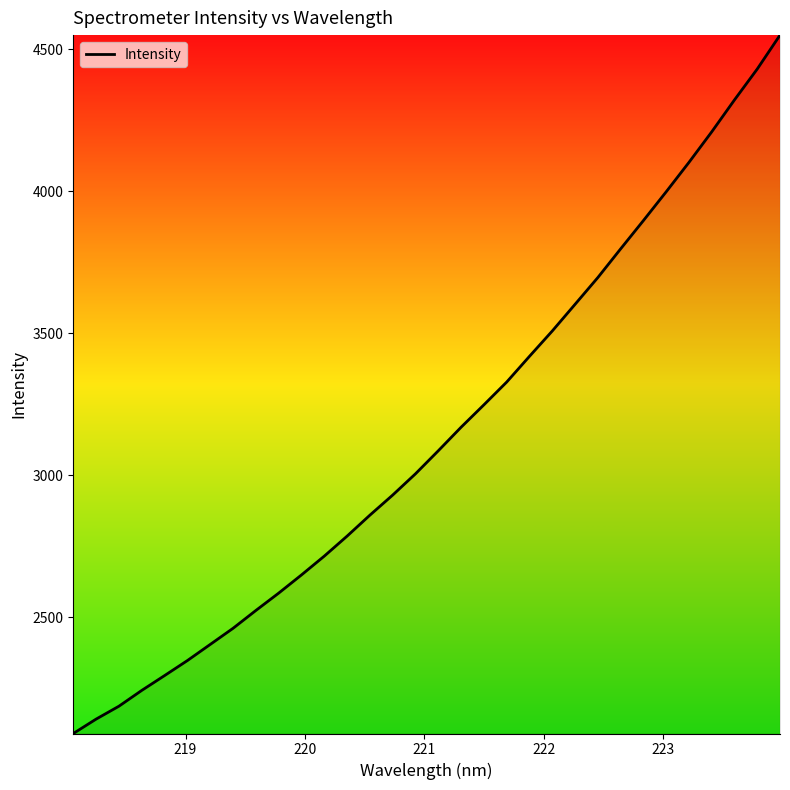

What is the difference between the maximum and minimum values?

2460.0